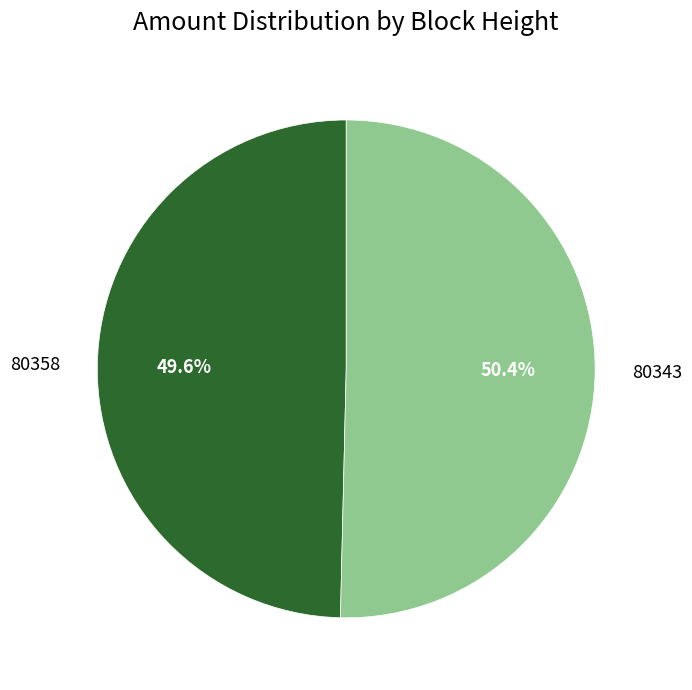

Is there a majority slice in this chart?

Yes